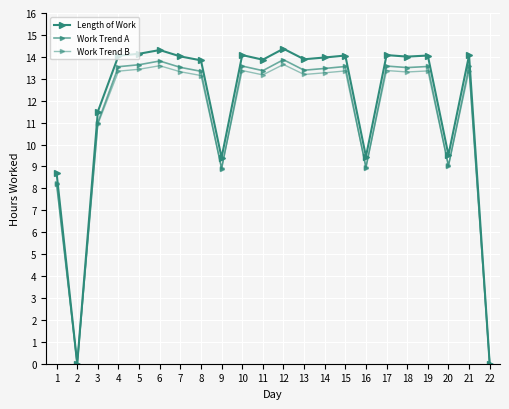

Reading left to right, what are all the values shown in this chart?

Length of Work: 1=8.7	2=0.0	3=11.5	4=14.1	5=14.1	6=14.3	7=14.0	8=13.8	9=9.4	10=14.1	11=13.9	12=14.4	13=13.9	14=14.0	15=14.1	16=9.4	17=14.1	18=14.0	19=14.1	20=9.5	21=14.1	22=0.0
Work Trend A: 1=8.2	2=0.0	3=11.0	4=13.6	5=13.6	6=13.8	7=13.5	8=13.3	9=8.9	10=13.6	11=13.4	12=13.9	13=13.4	14=13.5	15=13.6	16=8.9	17=13.6	18=13.5	19=13.6	20=9.0	21=13.6	22=0.0
Work Trend B: 1=8.3	2=0.0	3=10.9	4=13.3	5=13.4	6=13.6	7=13.3	8=13.1	9=8.9	10=13.4	11=13.2	12=13.7	13=13.2	14=13.3	15=13.4	16=9.0	17=13.4	18=13.3	19=13.4	20=9.0	21=13.4	22=0.0